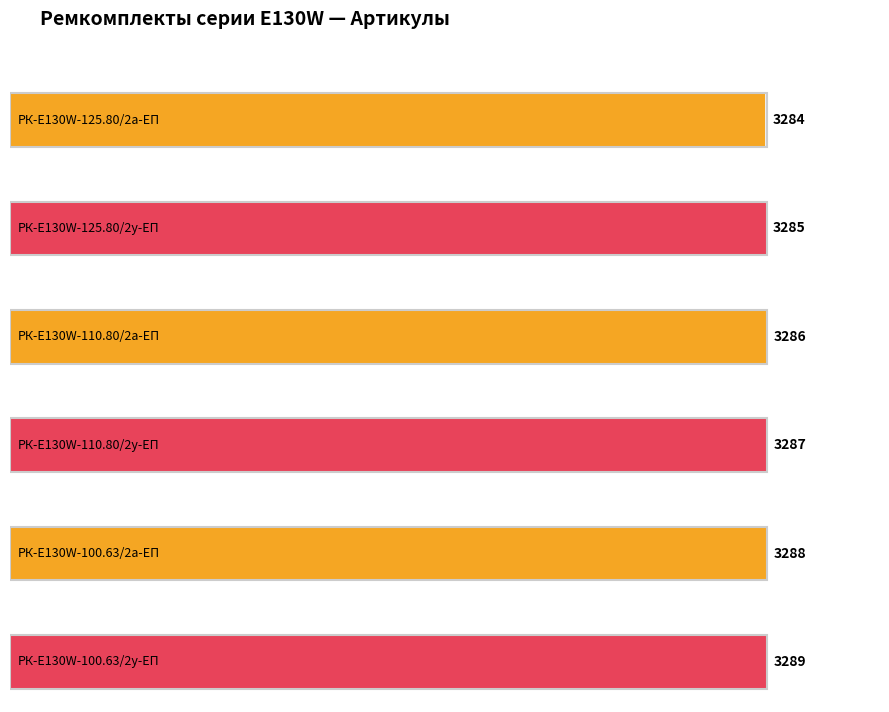

At which label is the value closest to 3286?

РК-E130W-110.80/2а-ЕП